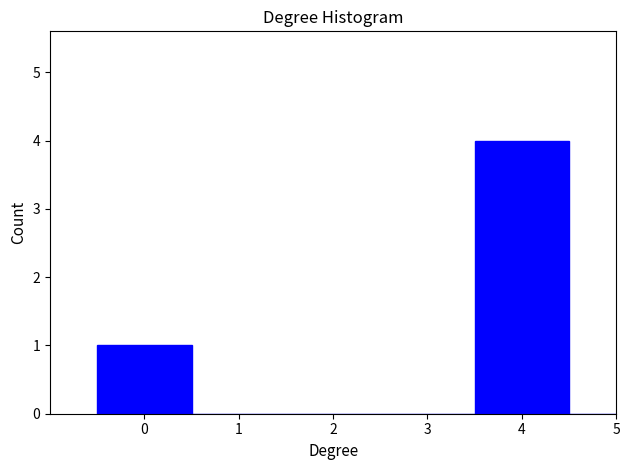

Reading left to right, list all the values displayed in this chart.

0=1	1=0	2=0	3=0	4=4	5=0